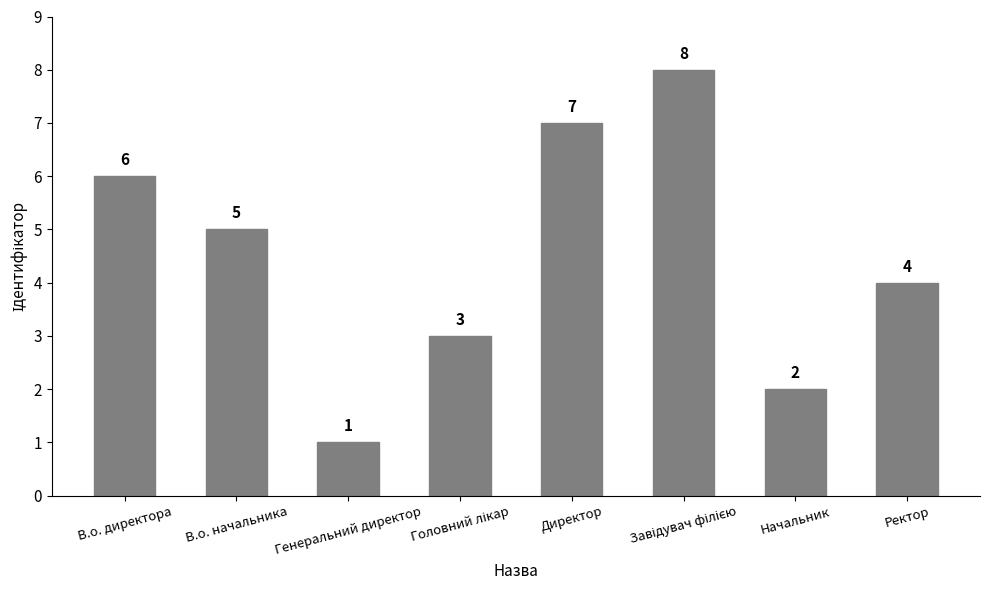

What is the label of the 3rd bar from the left?

Генеральний директор